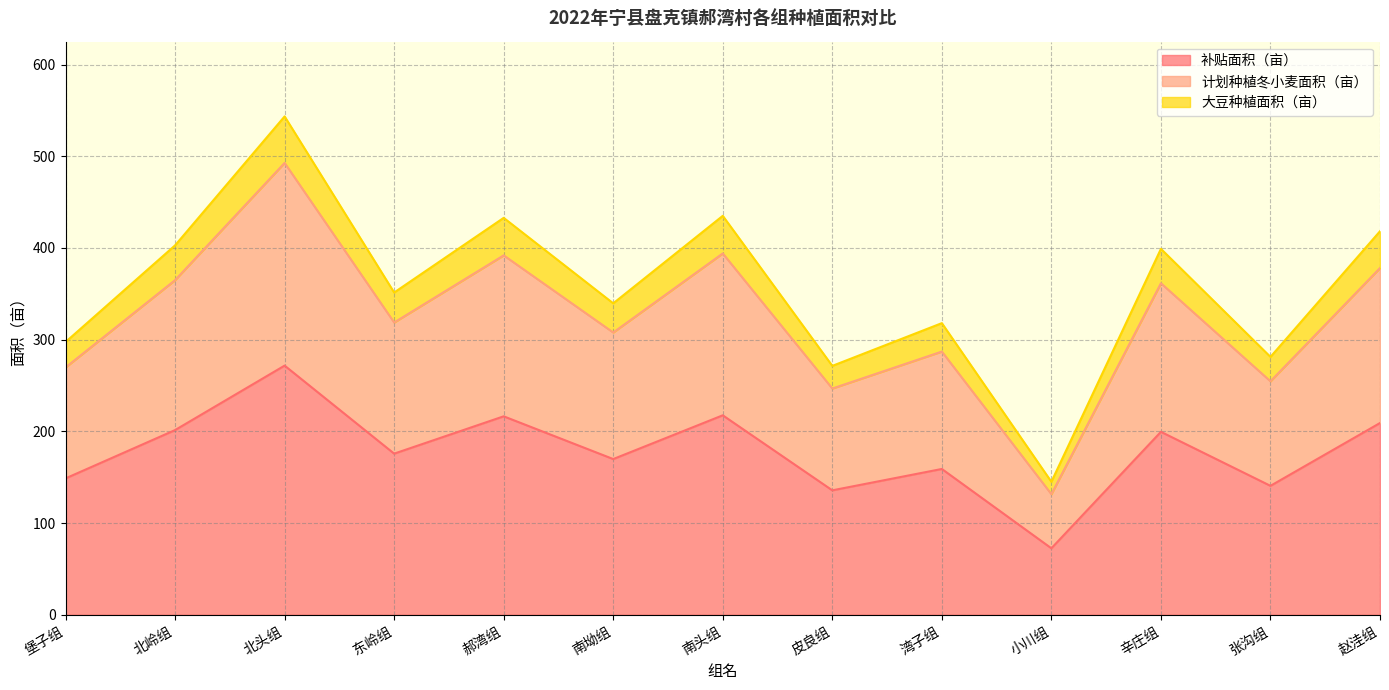

Between 北岭组 and 郝湾组, which is larger?

郝湾组